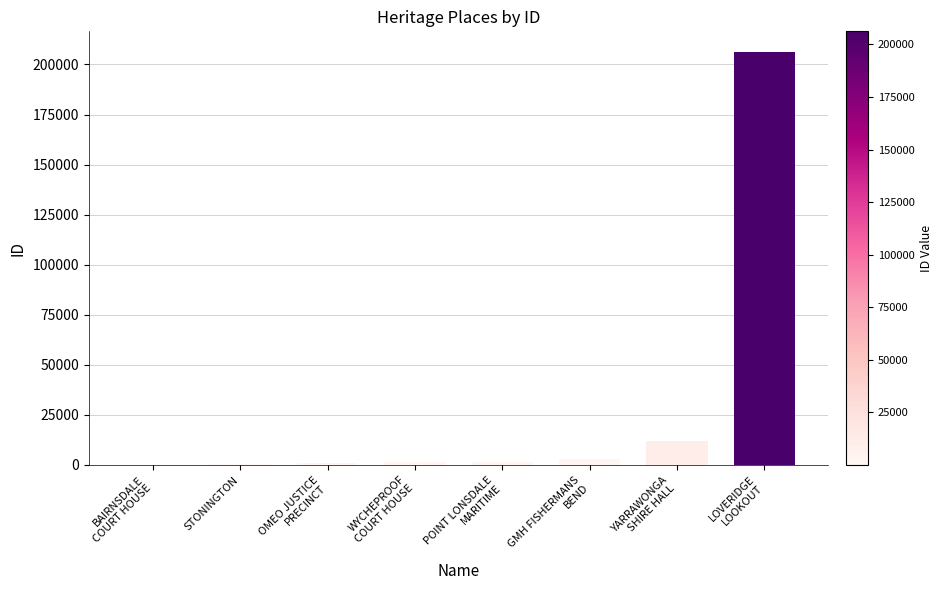

What is the greatest value displayed?

206243